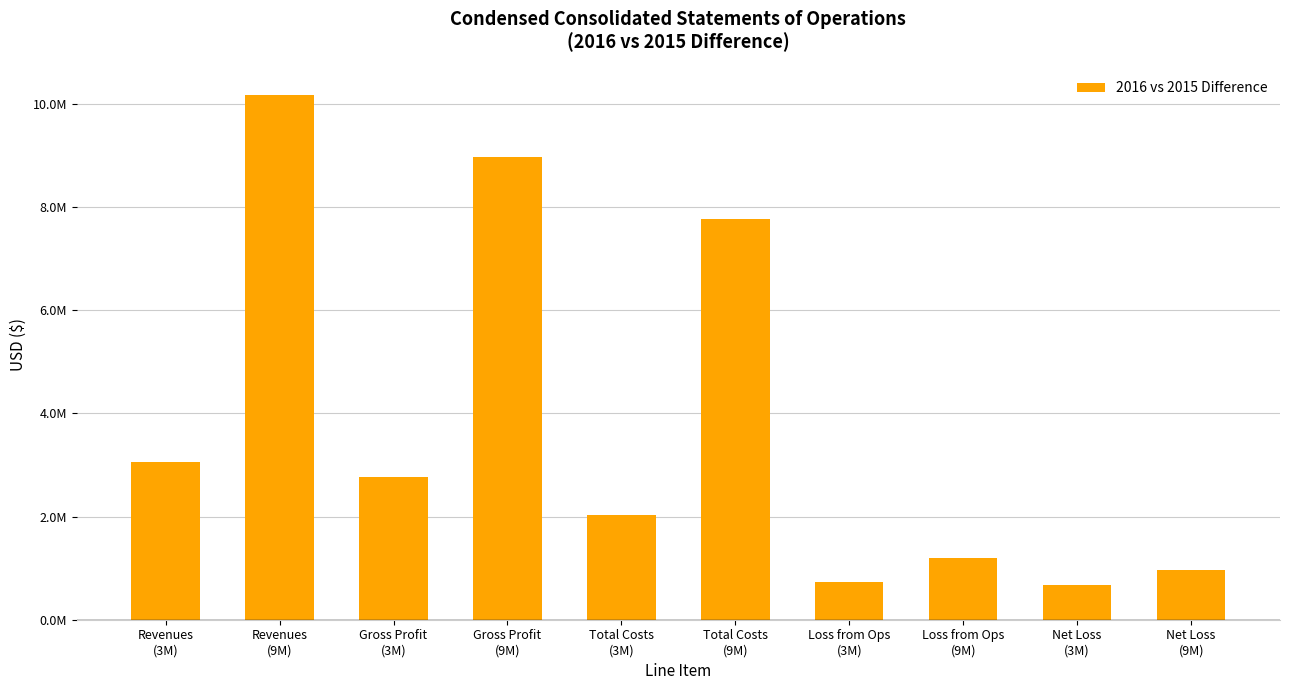

What value does the data have at Loss from Ops
(9M), to the nearest 100?

1204300